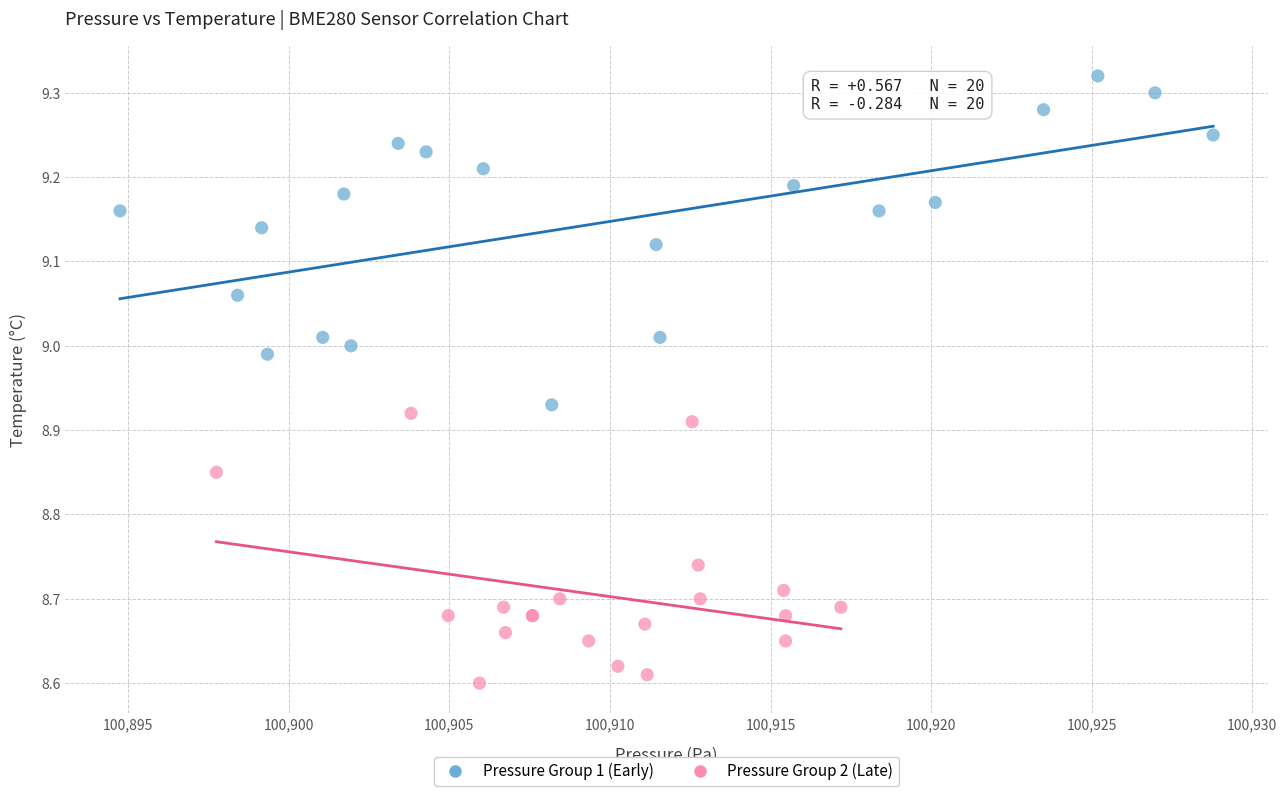

What are all the series names shown in the legend?

Pressure Group 1 (Early), Pressure Group 2 (Late)